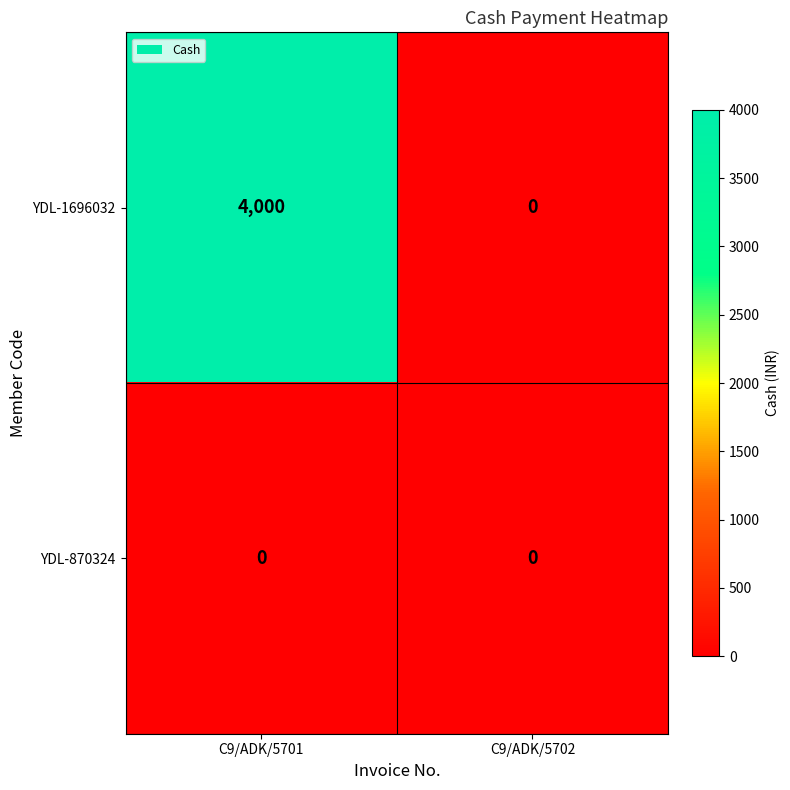

Reading left to right, list all the values displayed in this chart.

YDL-1696032: 4000	0
YDL-870324: 0	0